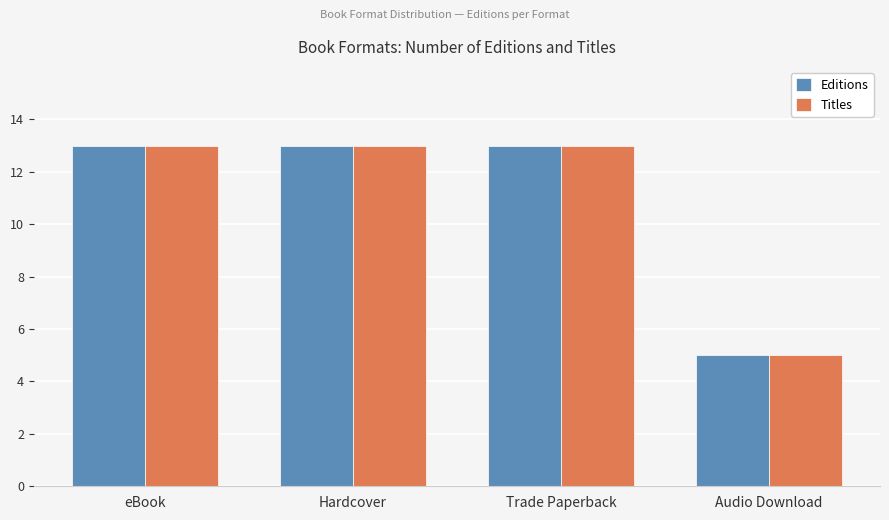

What value does the Editions series have at Audio Download?

5